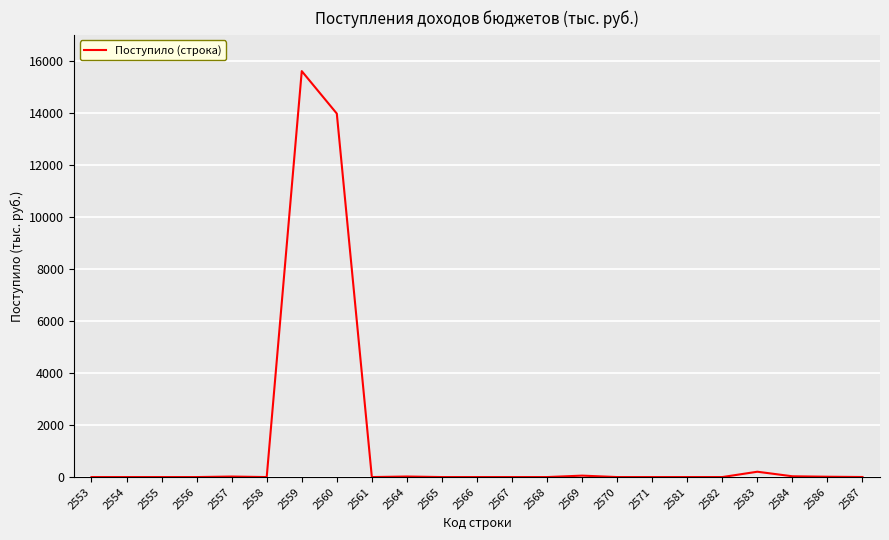

Does the chart display data point markers on the line(s)?

No